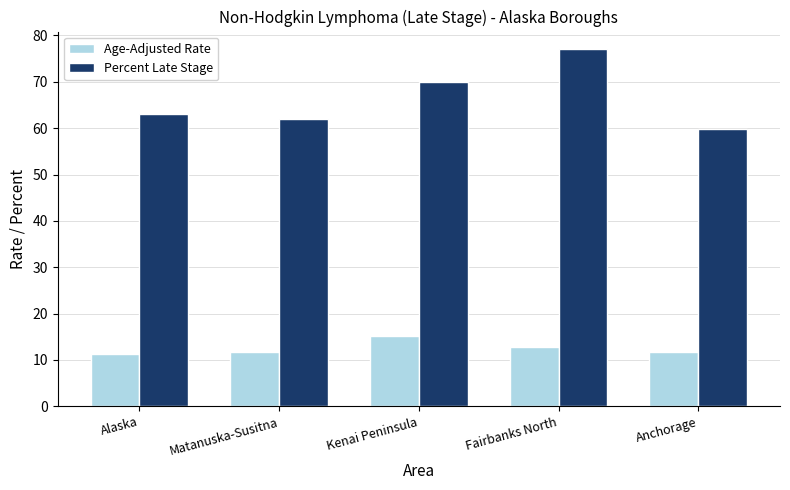

What value does the Percent Late Stage series have at Fairbanks North?

77.0